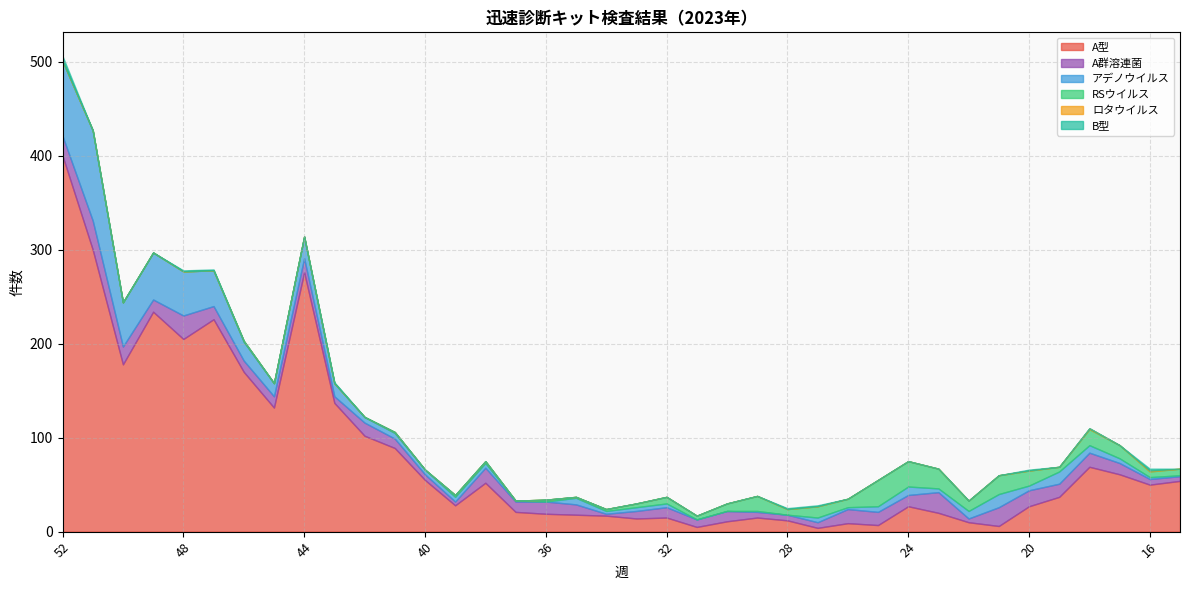

Reading left to right, list all the values displayed in this chart.

A型: 52=400	51=300	50=178	49=234	48=205	47=226	46=170	45=132	44=276	43=137	42=102	41=89	40=55	39=28	38=52	37=21	36=19	35=18	34=17	33=14	32=15	31=5	30=11	29=15	28=12	27=4	26=9	25=7	24=27	23=20	22=10	21=6	20=27	19=37	18=69	17=61	16=50	15=54
A群溶連菌: 52=21	51=31	50=19	49=13	48=25	47=14	46=12	45=12	44=15	43=7	42=14	41=10	40=6	39=4	38=16	37=11	36=13	35=11	34=2	33=8	32=11	31=8	30=11	29=6	28=6	27=6	26=15	25=14	24=12	23=22	22=4	21=20	20=17	19=14	18=15	17=12	16=6	15=5
アデノウイルス: 52=80	51=96	50=47	49=50	48=47	47=38	46=20	45=14	44=23	43=14	42=6	41=6	40=5	39=5	38=5	37=1	36=0	35=7	34=3	33=4	32=4	31=0	30=0	29=1	28=0	27=5	26=2	25=6	24=9	23=4	22=8	21=14	20=5	19=13	18=8	17=5	16=2	15=1
RSウイルス: 52=0	51=0	50=0	49=0	48=0	47=0	46=1	45=0	44=0	43=0	42=0	41=1	40=0	39=2	38=2	37=0	36=2	35=1	34=2	33=4	32=7	31=4	30=8	29=16	28=6	27=12	26=9	25=28	24=27	23=21	22=11	21=20	20=16	19=5	18=17	17=14	16=6	15=7
ロタウイルス: 52=0	51=0	50=0	49=0	48=0	47=0	46=0	45=0	44=0	43=0	42=0	41=0	40=0	39=0	38=0	37=0	36=0	35=0	34=0	33=0	32=0	31=0	30=0	29=0	28=0	27=0	26=0	25=0	24=0	23=0	22=0	21=0	20=0	19=0	18=1	17=0	16=1	15=0
B型: 52=5	51=0	50=0	49=0	48=1	47=1	46=0	45=0	44=0	43=1	42=0	41=0	40=0	39=0	38=0	37=0	36=0	35=0	34=0	33=0	32=0	31=0	30=0	29=0	28=1	27=1	26=0	25=0	24=0	23=0	22=0	21=0	20=1	19=0	18=0	17=0	16=2	15=0